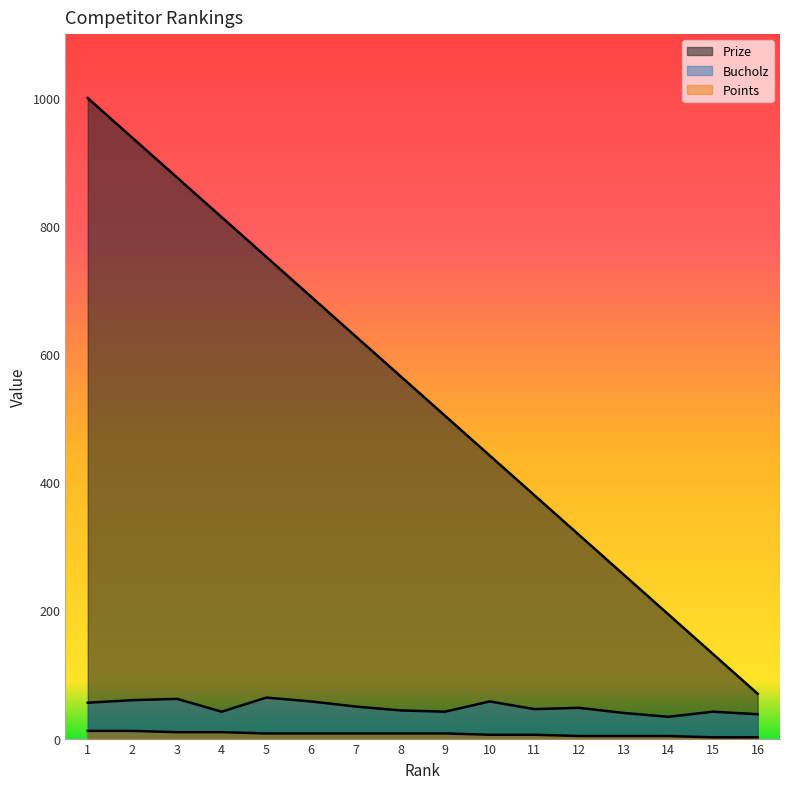

What is the spread (max minus min) of values at 16?

68